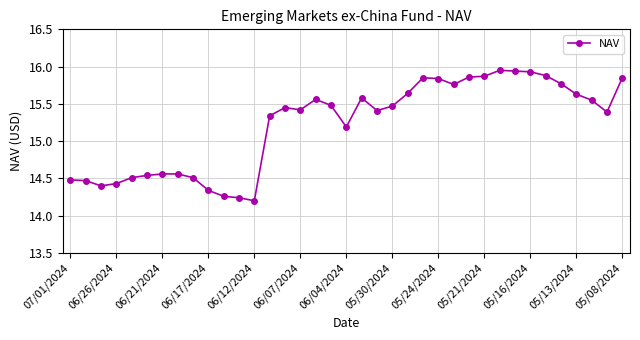

Count the values in the range 14 to 15.

13